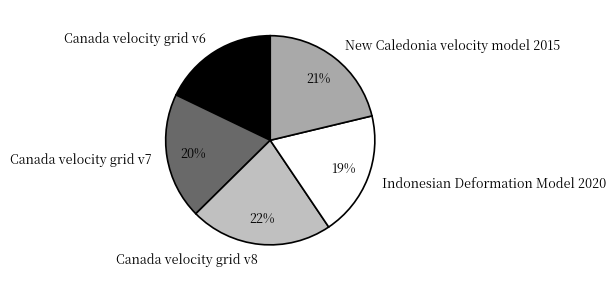

Is it true that Canada velocity grid v6 is 10% of the pie?

False